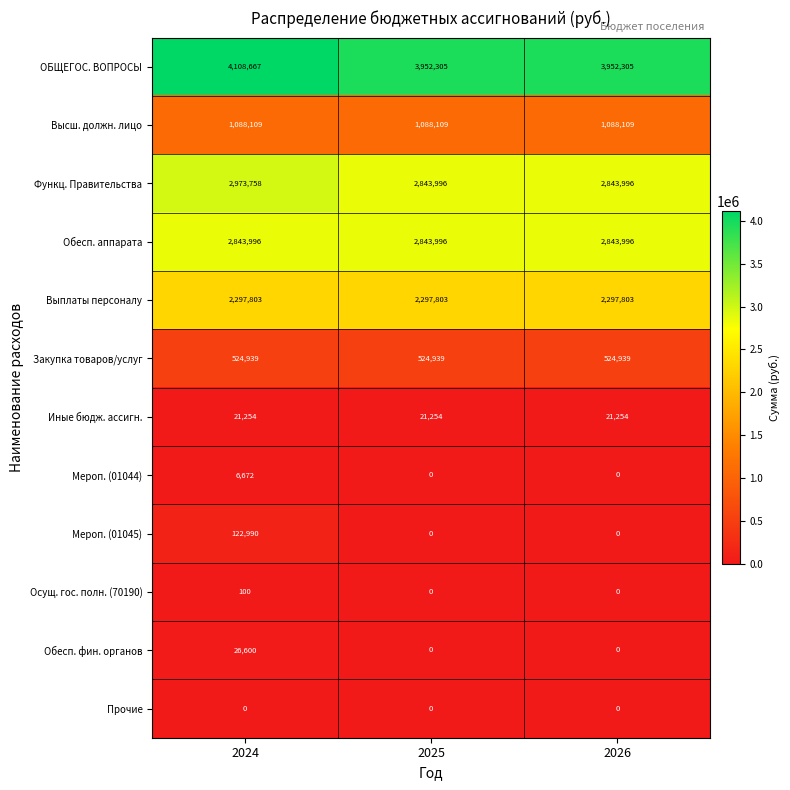

Which series changed the most between 2024 and 2026?

ОБЩЕГОС. ВОПРОСЫ